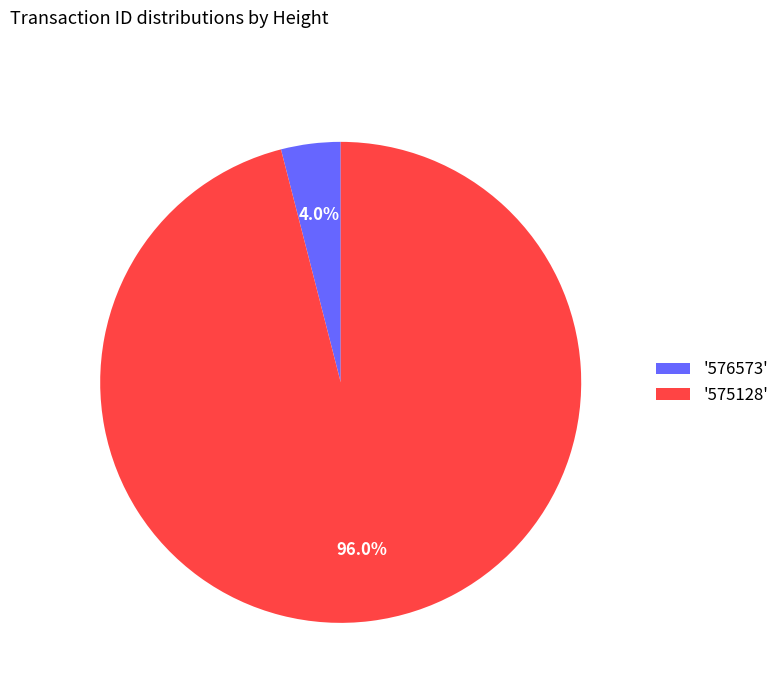

To the nearest percent, what is the difference between the largest and smallest slice percentages?

92%